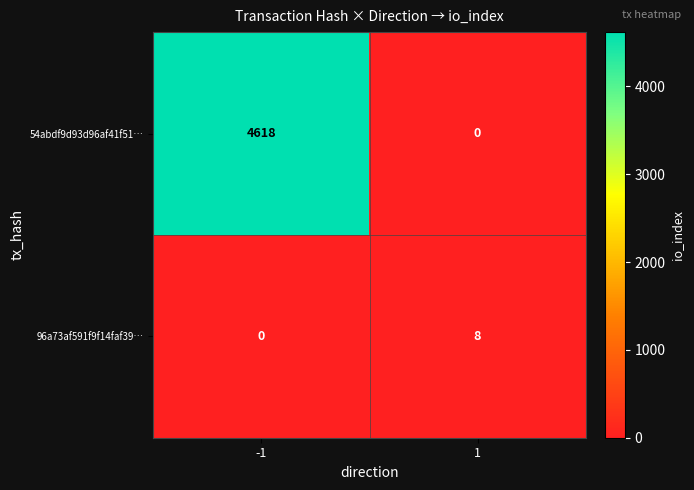

Rank the series by their maximum value, from lowest to highest.

96a73af591f9f14faf39…, 54abdf9d93d96af41f51…